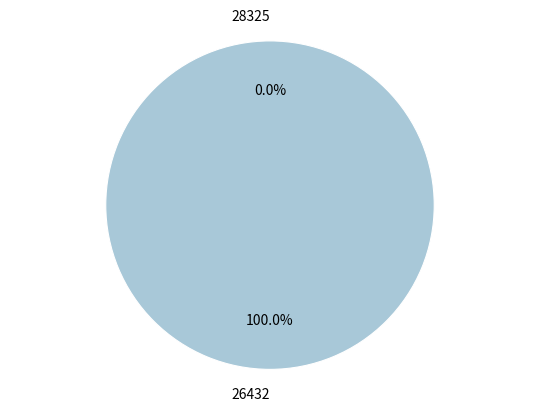

Do 28325 and 26432 together represent more than half of the pie?

Yes